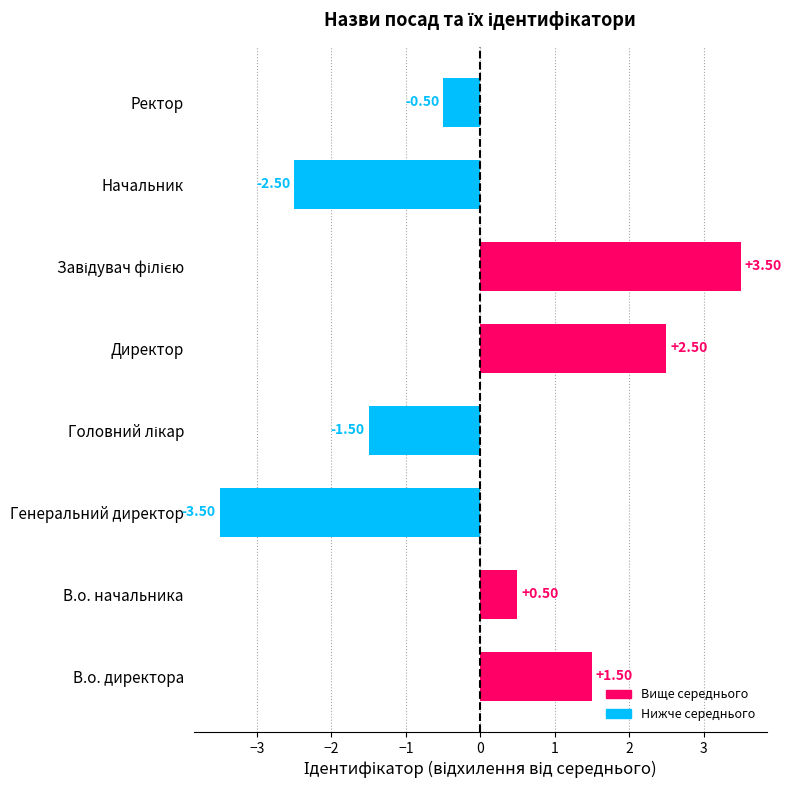

What is the difference between the maximum and second lowest values?

6.0